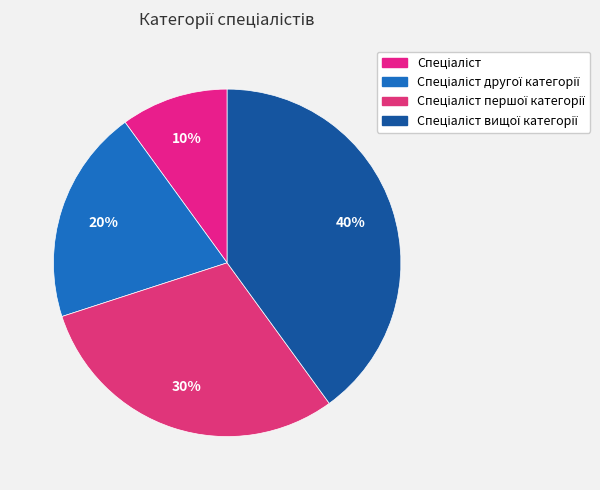

Count the number of slices in the pie.

4